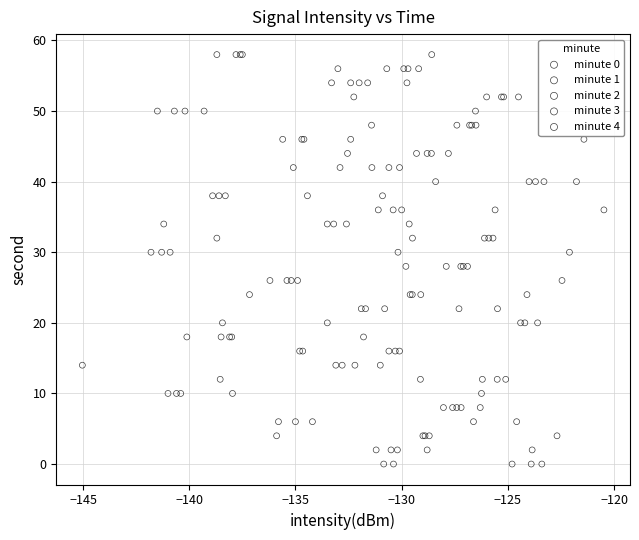

What are all the series names shown in the legend?

minute 0, minute 1, minute 2, minute 3, minute 4